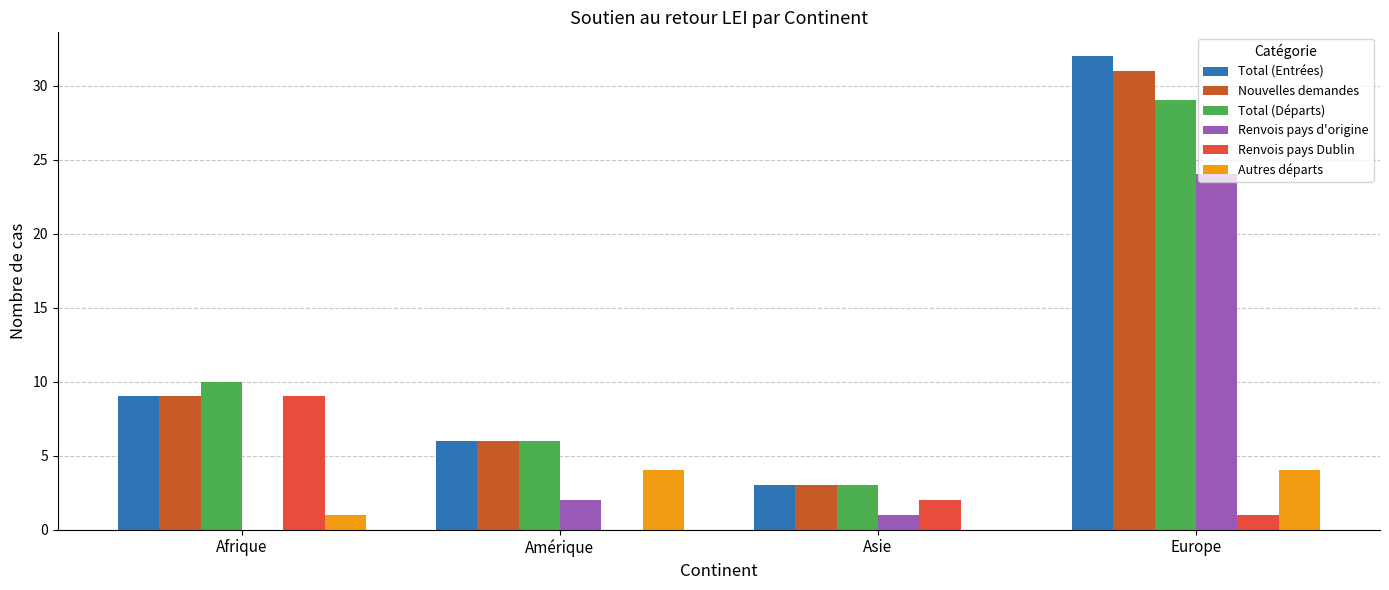

Reading left to right, what are all the values shown in this chart?

Total (Entrées): Afrique=9	Amérique=6	Asie=3	Europe=32
Nouvelles demandes: Afrique=9	Amérique=6	Asie=3	Europe=31
Total (Départs): Afrique=10	Amérique=6	Asie=3	Europe=29
Renvois pays d'origine: Afrique=0	Amérique=2	Asie=1	Europe=24
Renvois pays Dublin: Afrique=9	Amérique=0	Asie=2	Europe=1
Autres départs: Afrique=1	Amérique=4	Asie=0	Europe=4